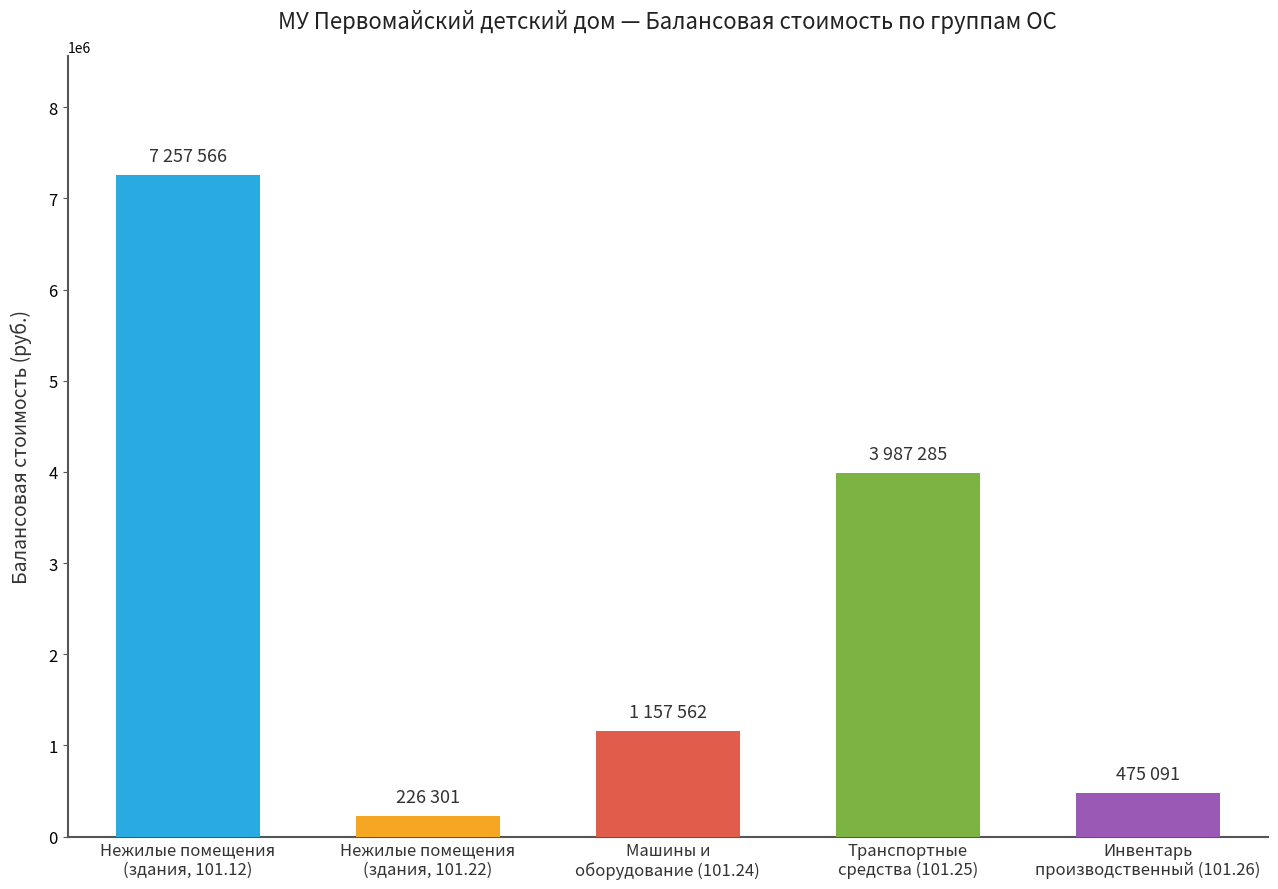

Approximately how many times larger is the value at Инвентарь
производственный (101.26) compared to Нежилые помещения
(здания, 101.22)?

2.1